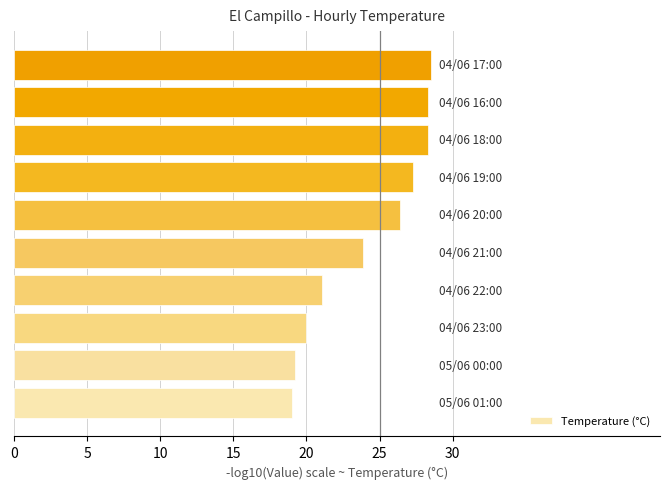

Reading bottom to top, extract all data points from this chart.

19.0	19.2	20.0	21.1	23.9	26.4	27.3	28.3	28.3	28.5